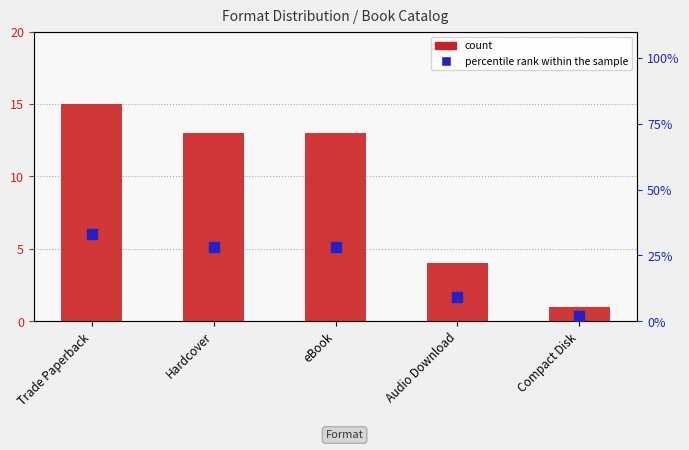

True or false: percentile rank within the sample has a value of 15 at Trade Paperback.

False